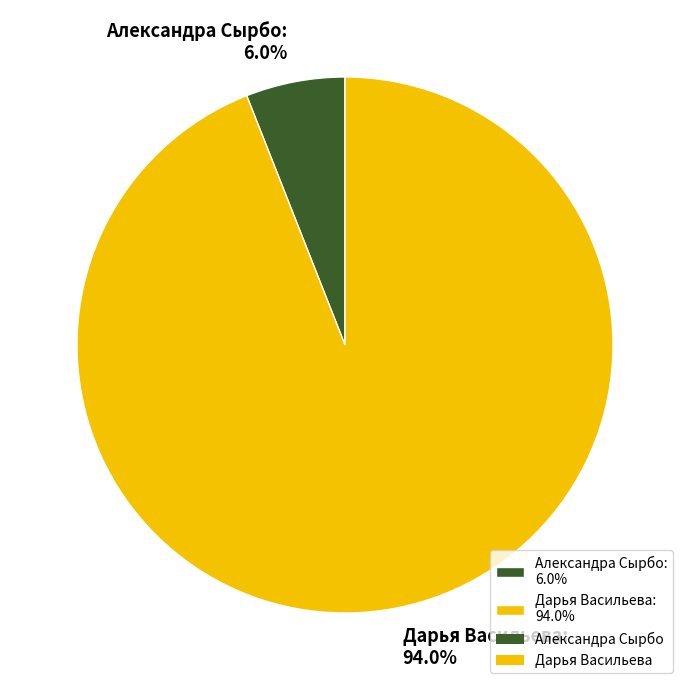

Count the number of slices in the pie.

2